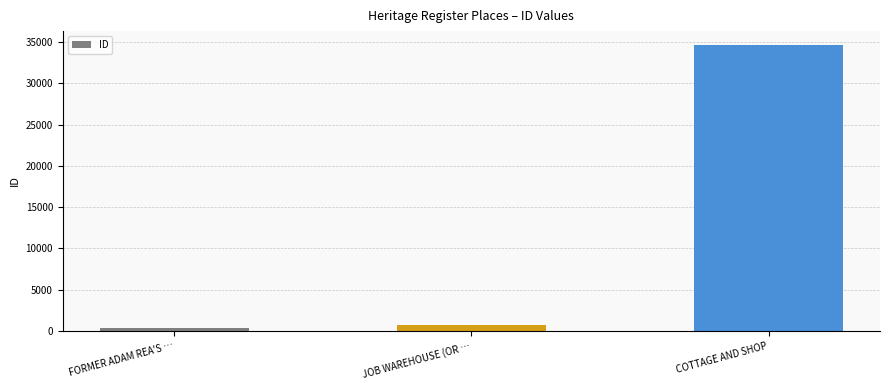

Are the bars grouped side by side (vs. stacked)?

No